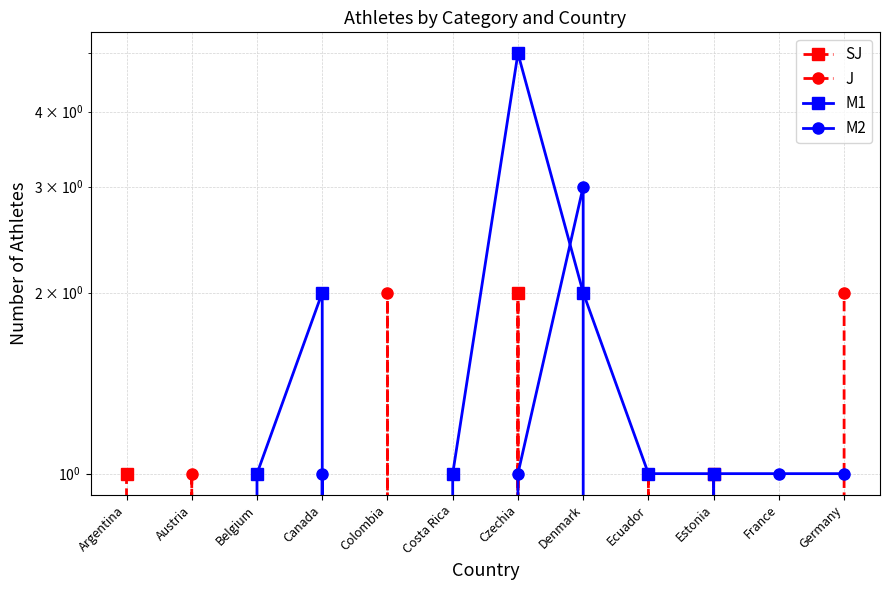

The value of J at Austria is 2. True or false?

False